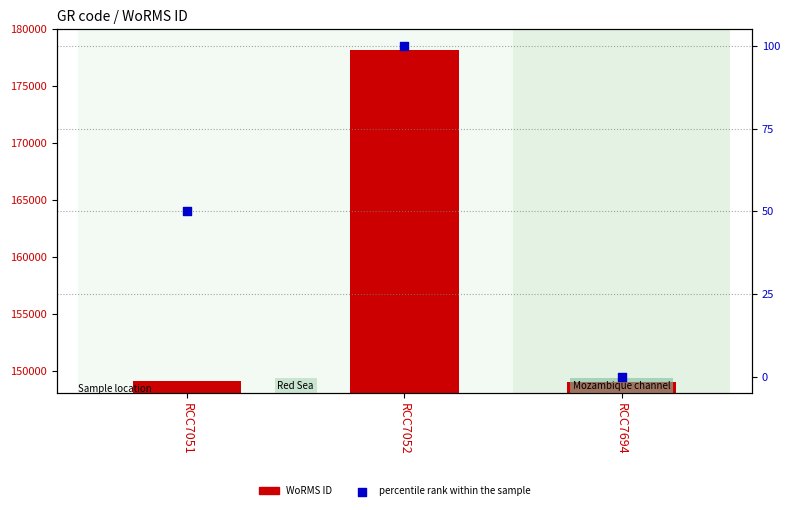

At how many categories does at least one series exceed 125732?

3